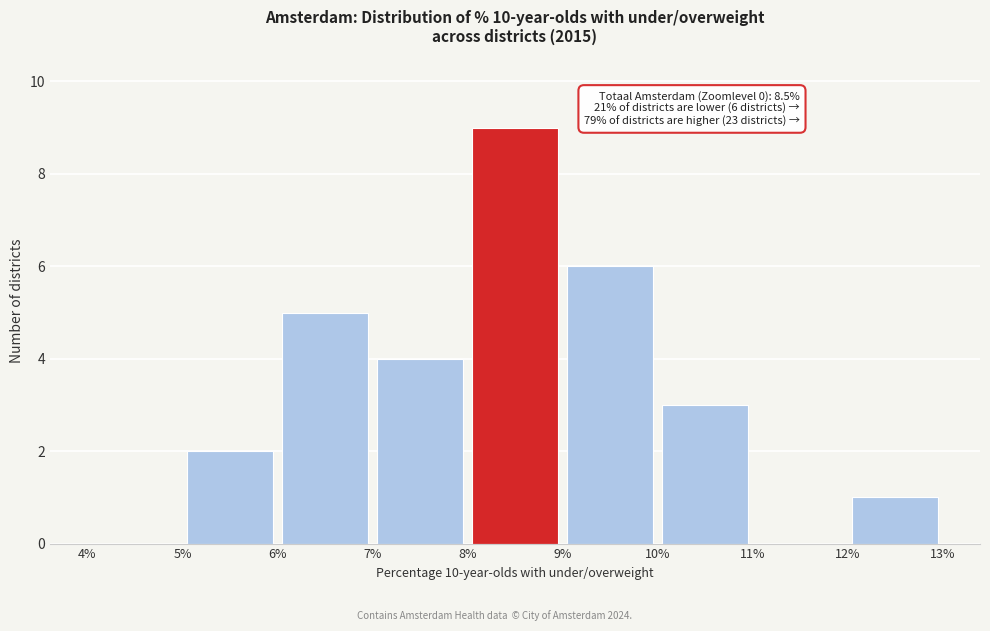

Which range on the x-axis has the tallest bar?

8% to 9%